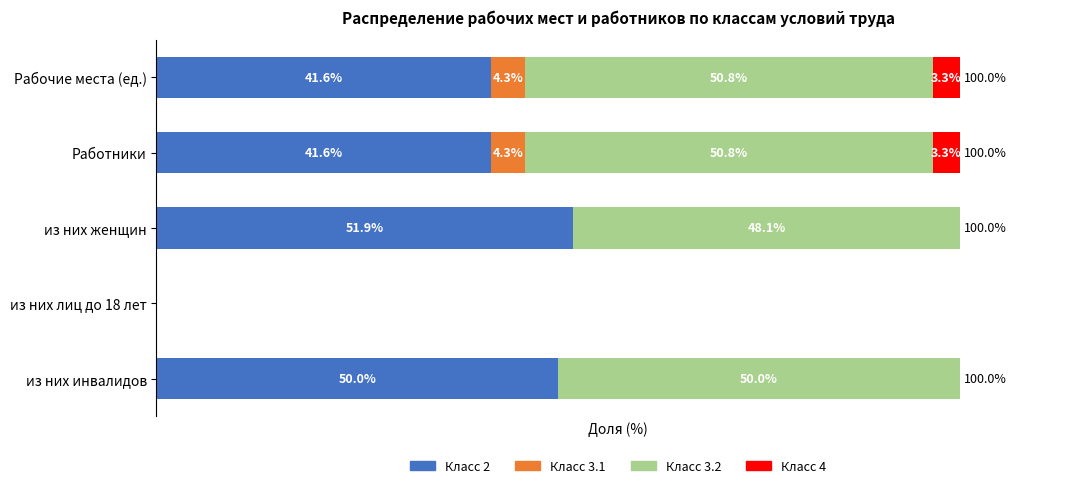

At which label does Класс 2 reach its peak?

из них женщин